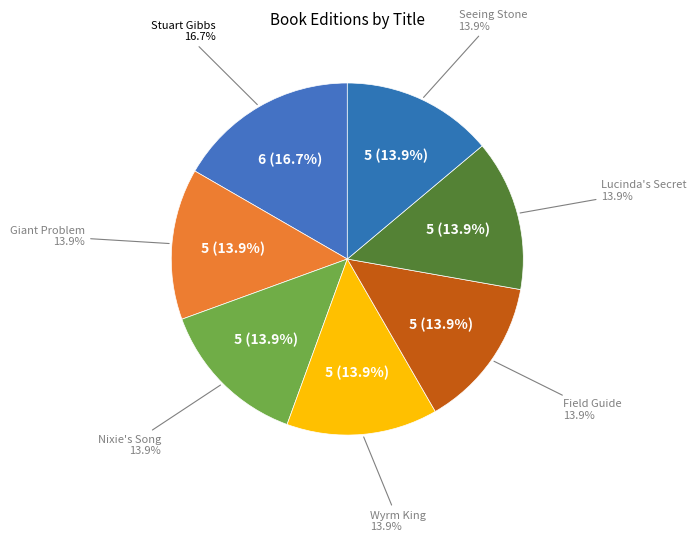

To the nearest percent, what is the difference between the Stuart Gibbs and Tony DiTerlizzi & Holly Black (Giant Problem) slice percentages?

3%